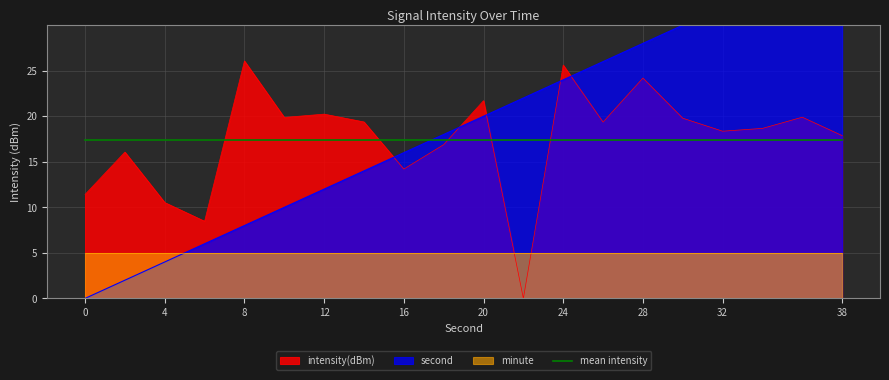

The intensity(dBm) series shows 17.9 at 38. True or false?

True